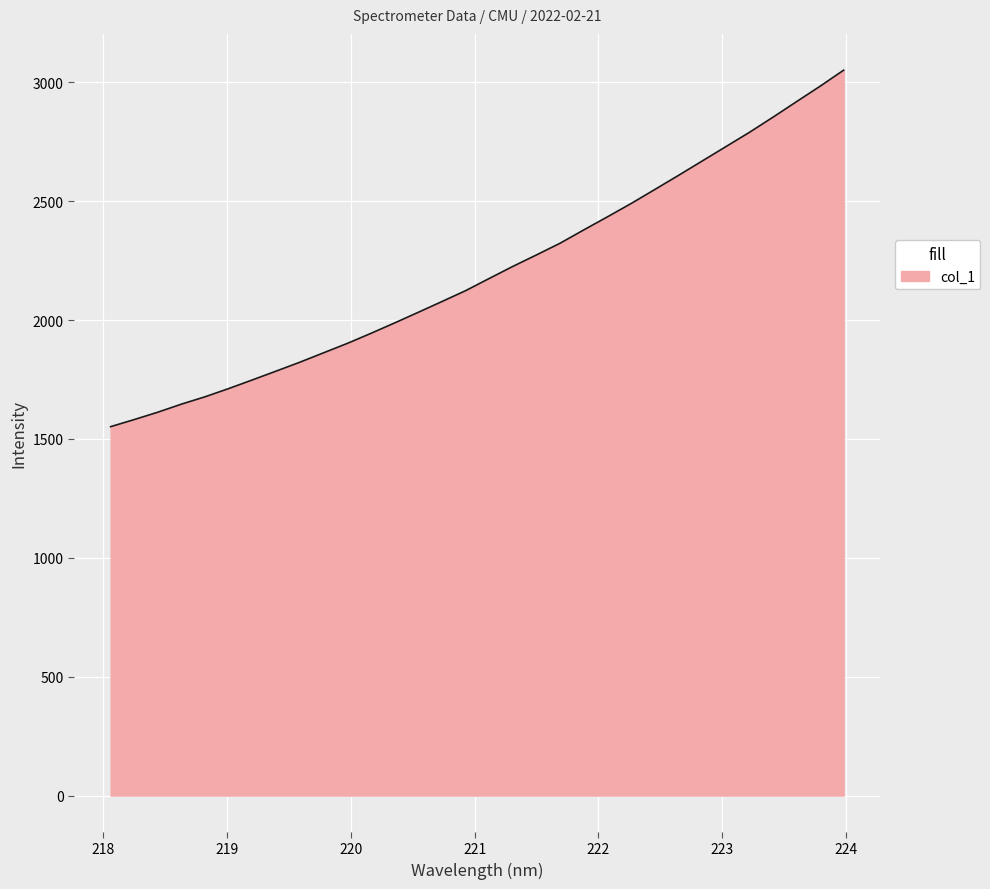

What is the minimum value shown in the chart?

1551.9